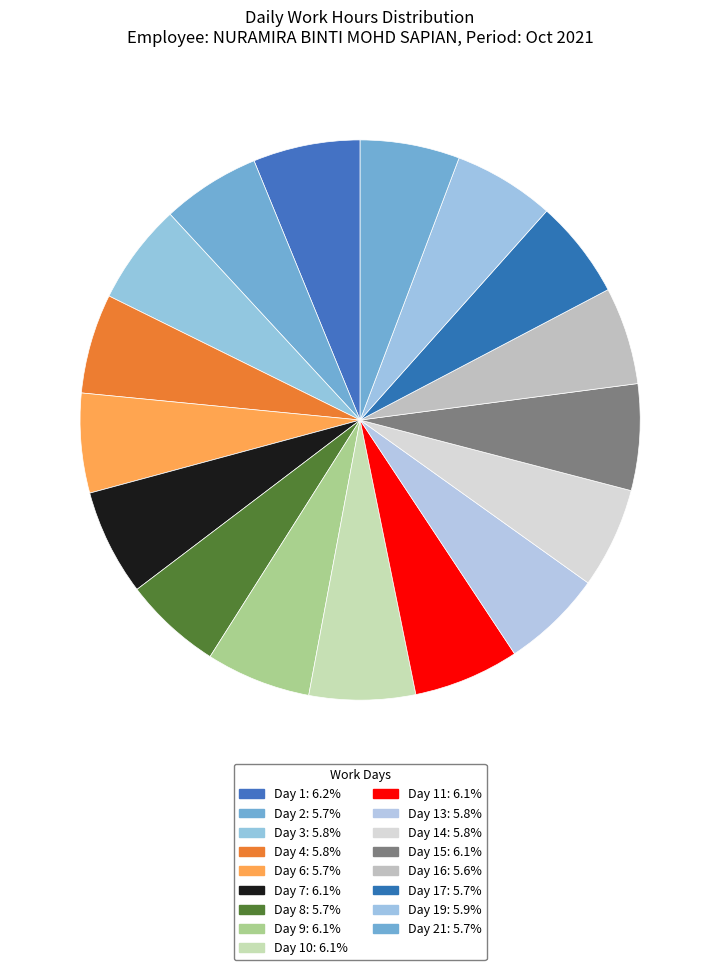

Count the number of slices in the pie.

17